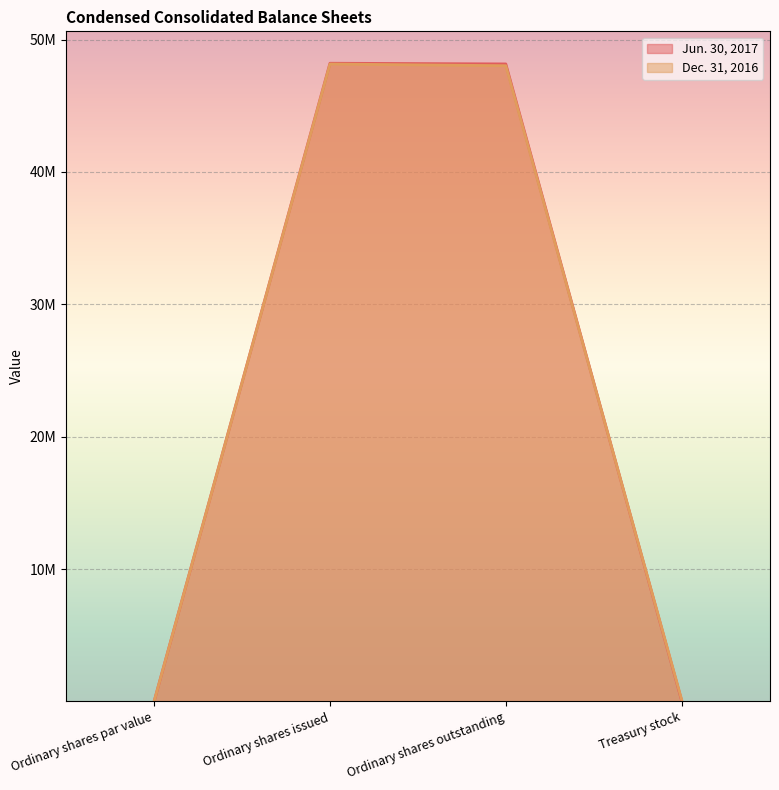

Between Ordinary shares par value and Ordinary shares issued, which is larger?

Ordinary shares issued